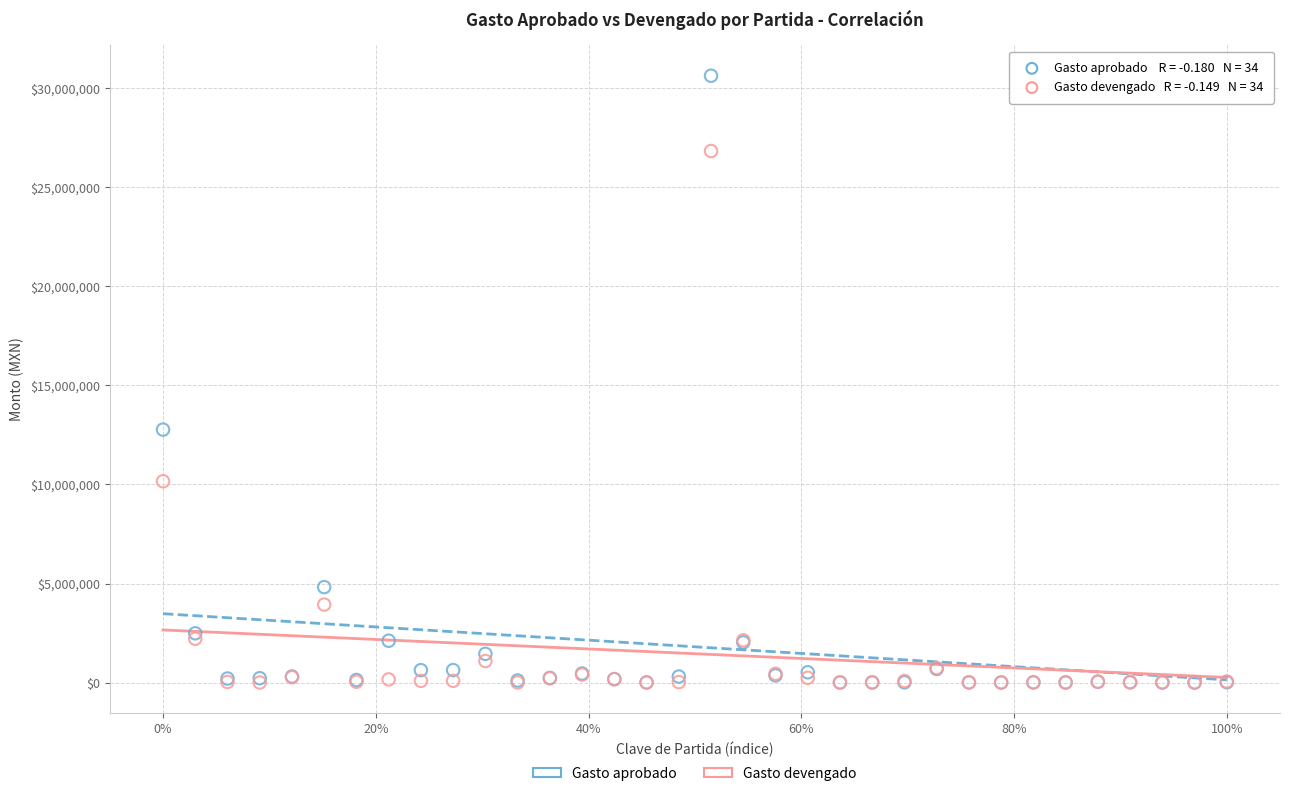

Which series has the largest Y range (max minus min)?

Gasto aprobado